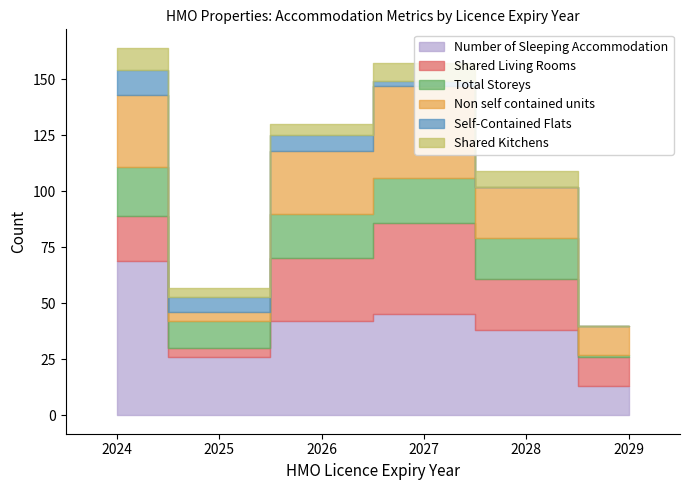

What are all the series names shown in the legend?

Number of Sleeping Accommodation, Shared Living Rooms, Total Storeys, Non self contained units, Self-Contained Flats, Shared Kitchens